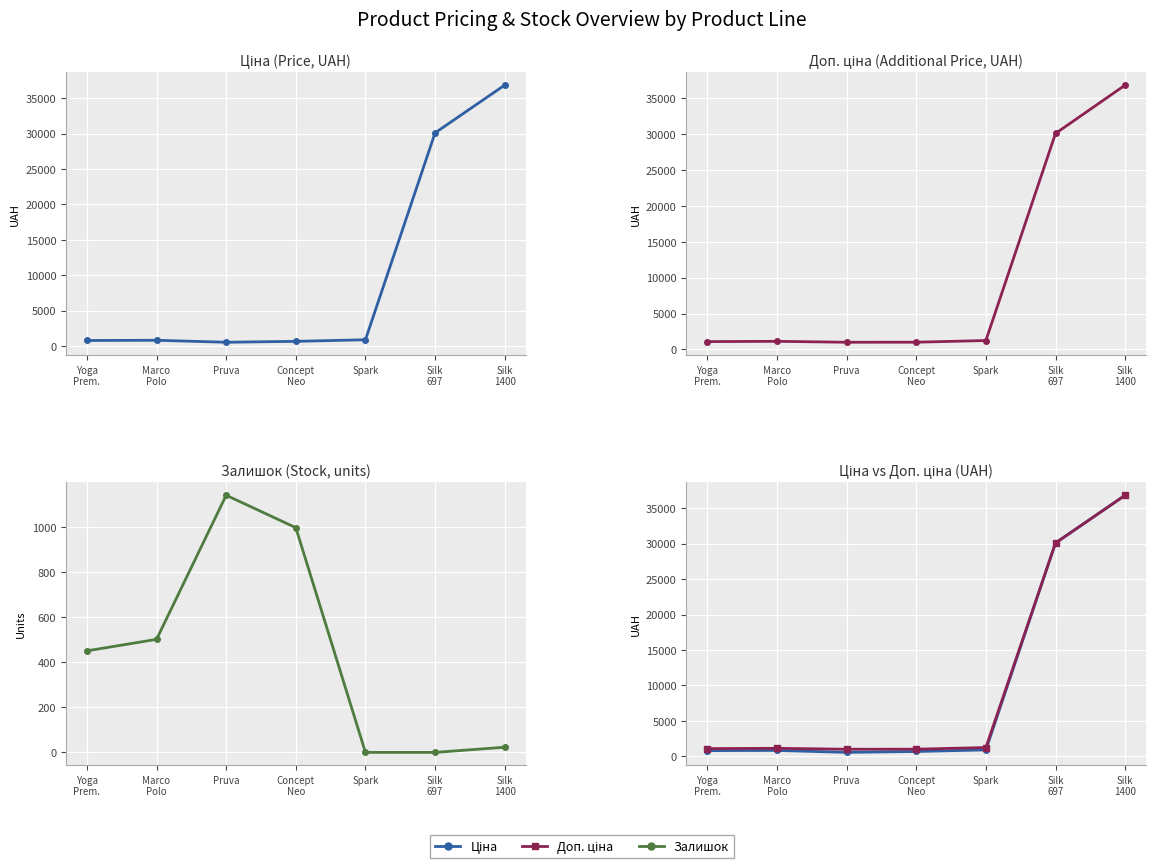

In Доп. ціна, how many points are higher than both neighbors (excluding endpoints)?

1